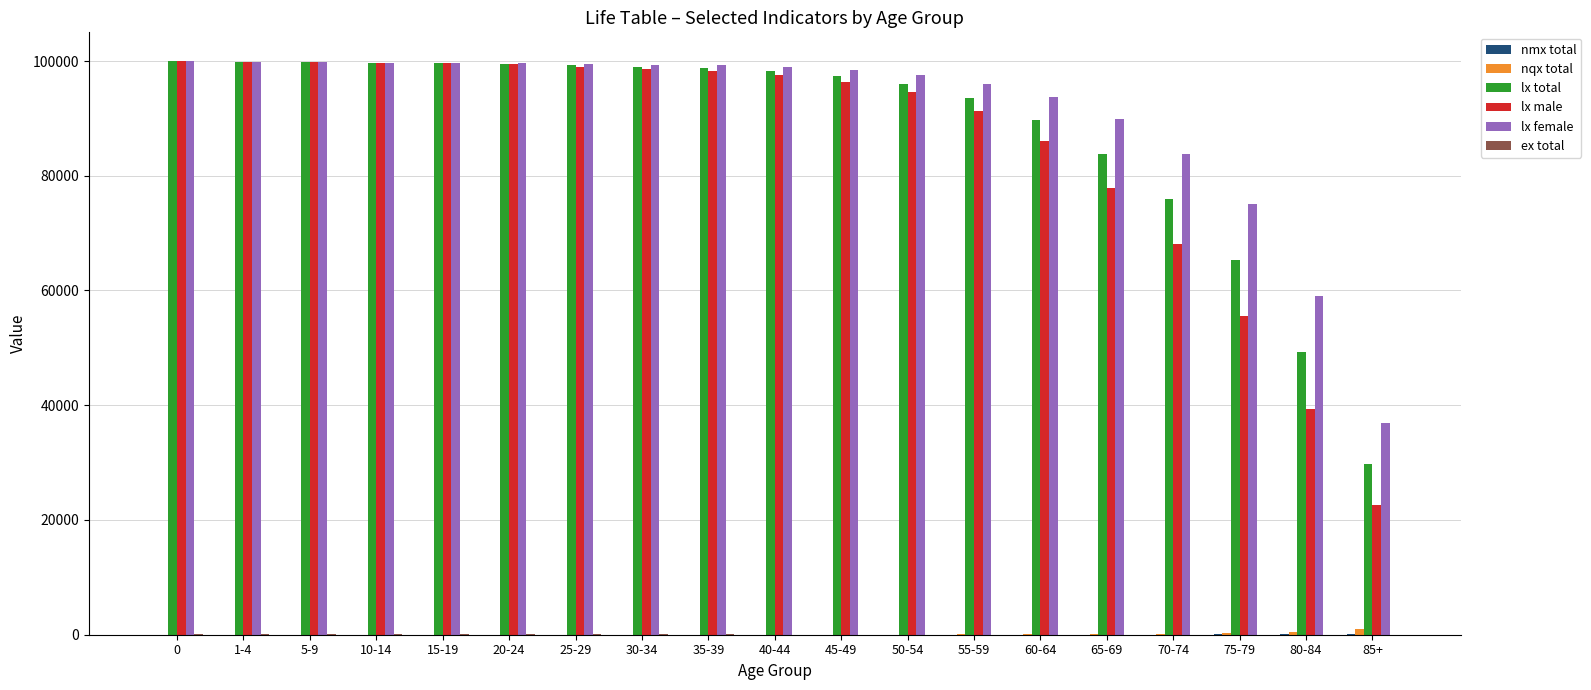

The value of lx male at 35-39 is 52880.0. True or false?

False